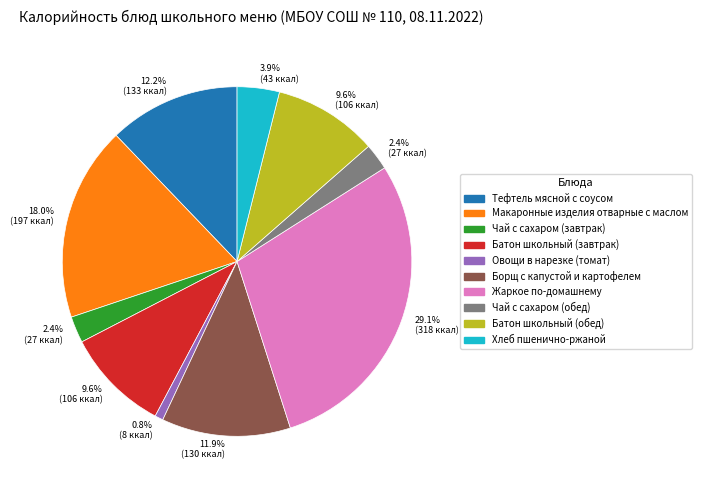

Is there any slice that represents more than half of the pie?

No